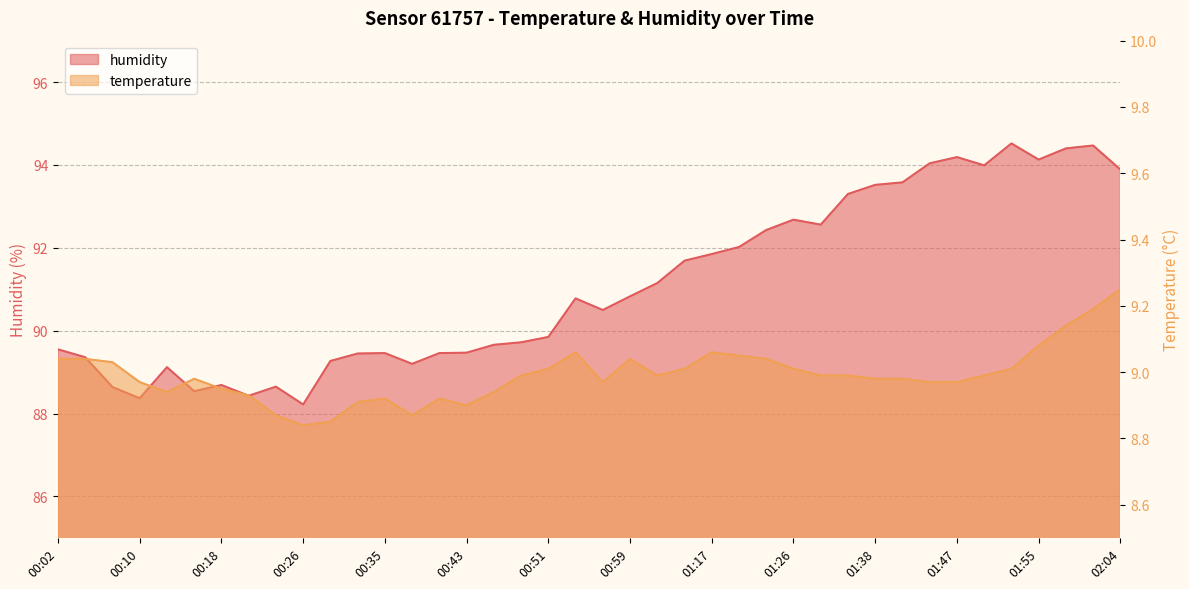

The humidity series shows 132.4 at 01:02. True or false?

False